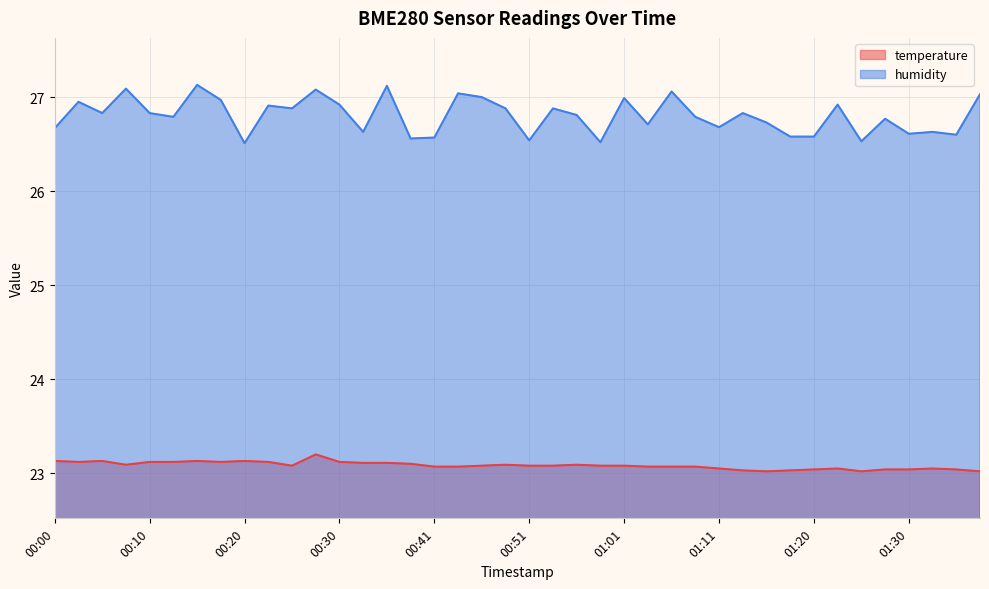

What is the label of the 30th point from the left?

01:13